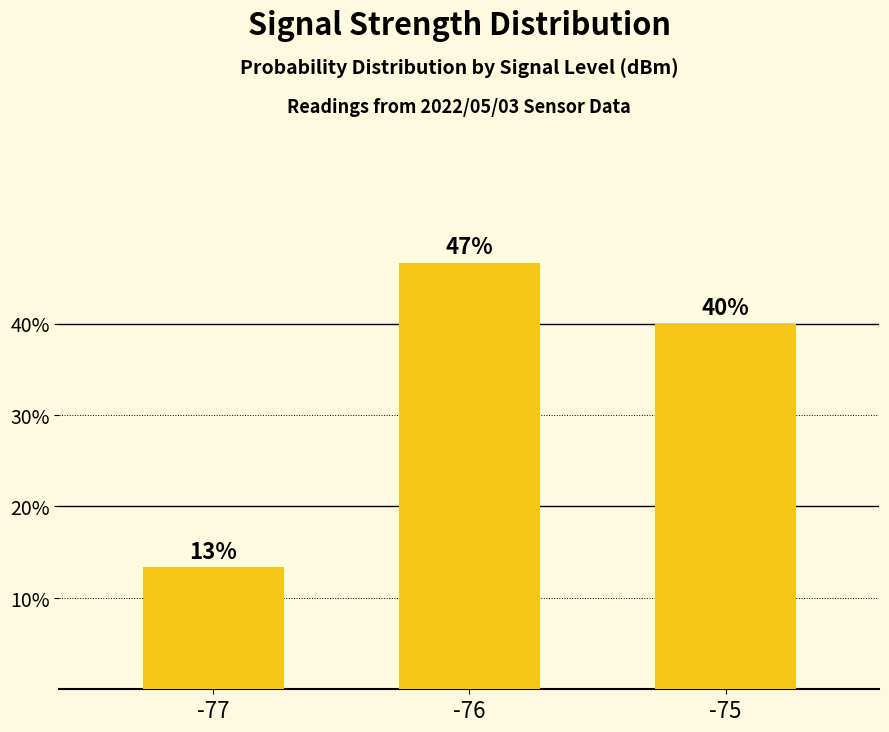

List the labels in order of value, largest first.

-76, -75, -77